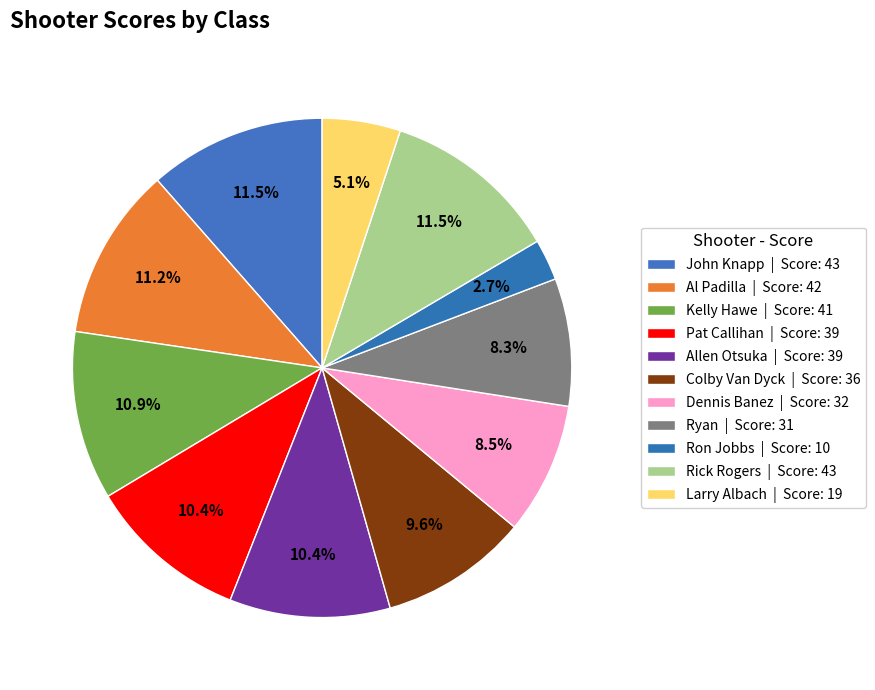

What portion of the pie excludes Al Padilla?

88.8%